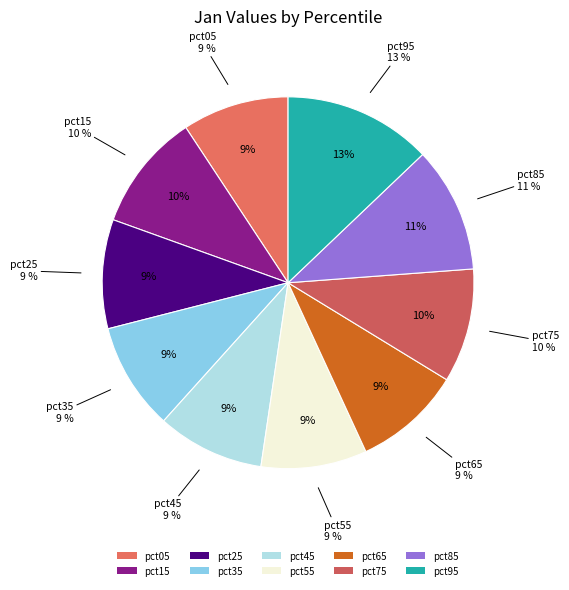

Does pct15 account for over 50% of the chart?

No